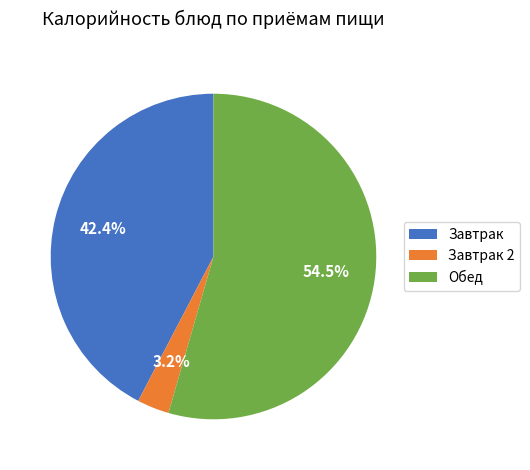

Do Завтрак 2 and Обед together represent more than half of the pie?

Yes